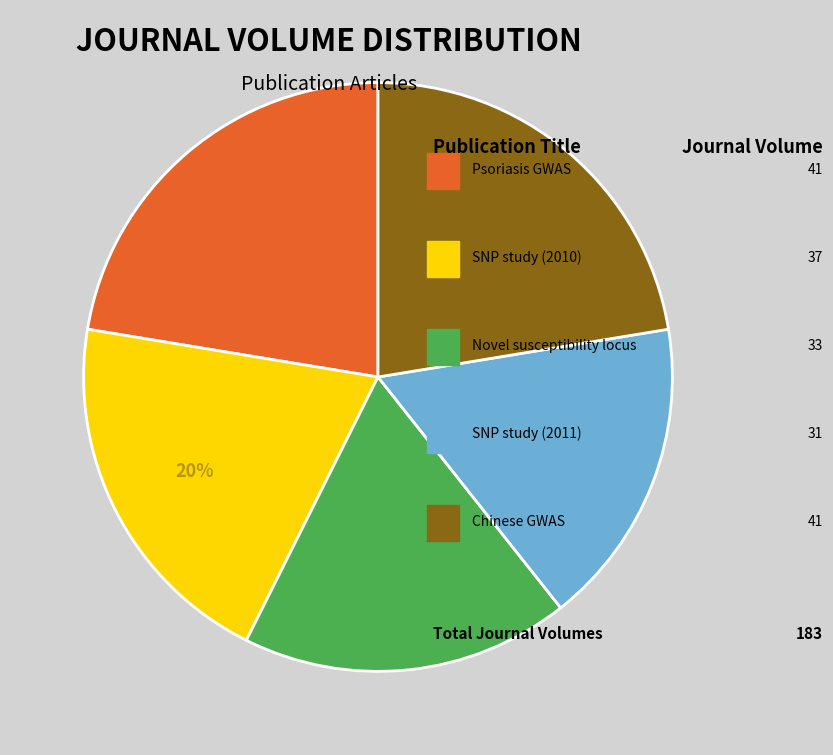

How many segments does this pie chart have?

5